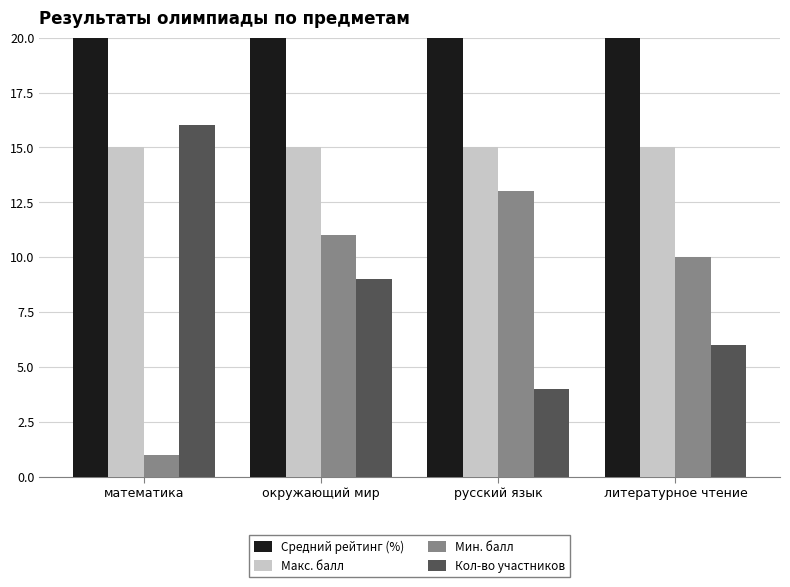

What is the spread (max minus min) of values at русский язык?

87.7